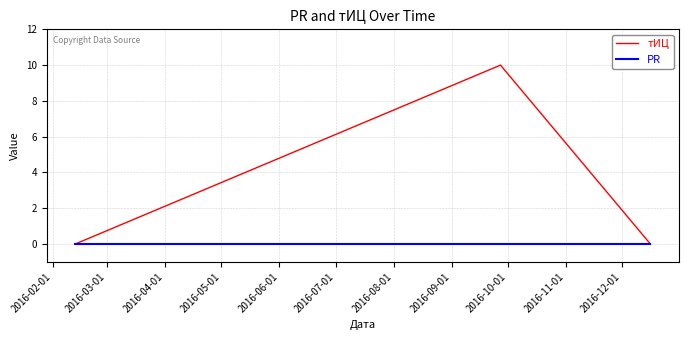

Which series has the largest total across all categories?

тИЦ